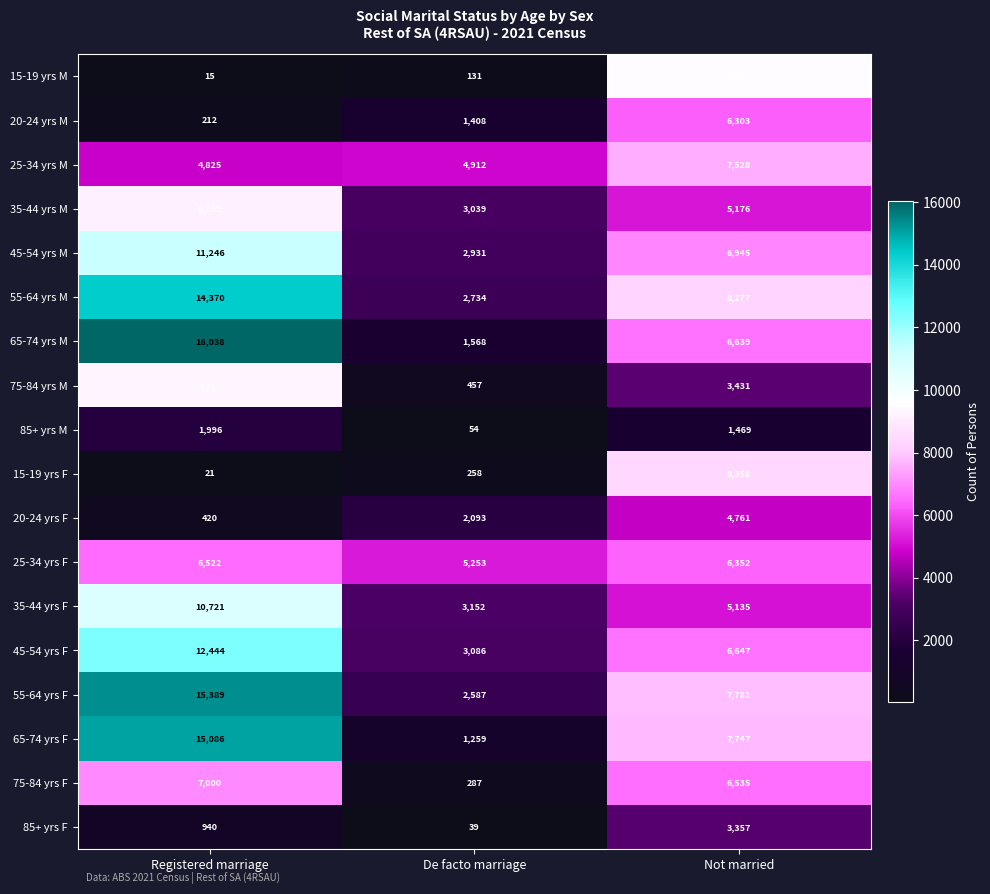

List the series in order of their peak value, highest first.

65-74 yrs M, 55-64 yrs F, 65-74 yrs F, 55-64 yrs M, 45-54 yrs F, 45-54 yrs M, 35-44 yrs F, 15-19 yrs M, 75-84 yrs M, 35-44 yrs M, 15-19 yrs F, 25-34 yrs M, 75-84 yrs F, 25-34 yrs F, 20-24 yrs M, 20-24 yrs F, 85+ yrs F, 85+ yrs M